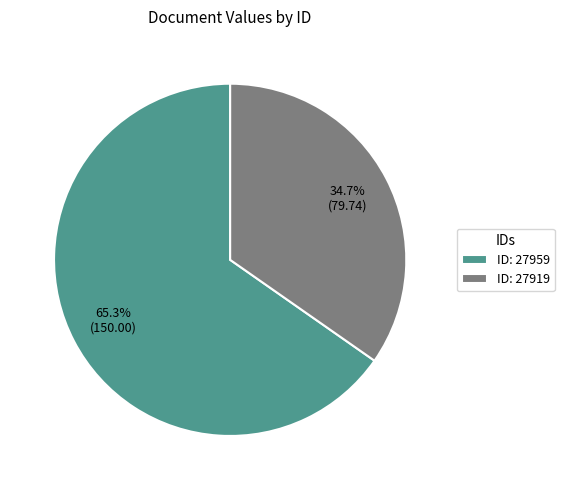

Approximately how many times larger is the value at ID: 27959 compared to ID: 27919?

1.9